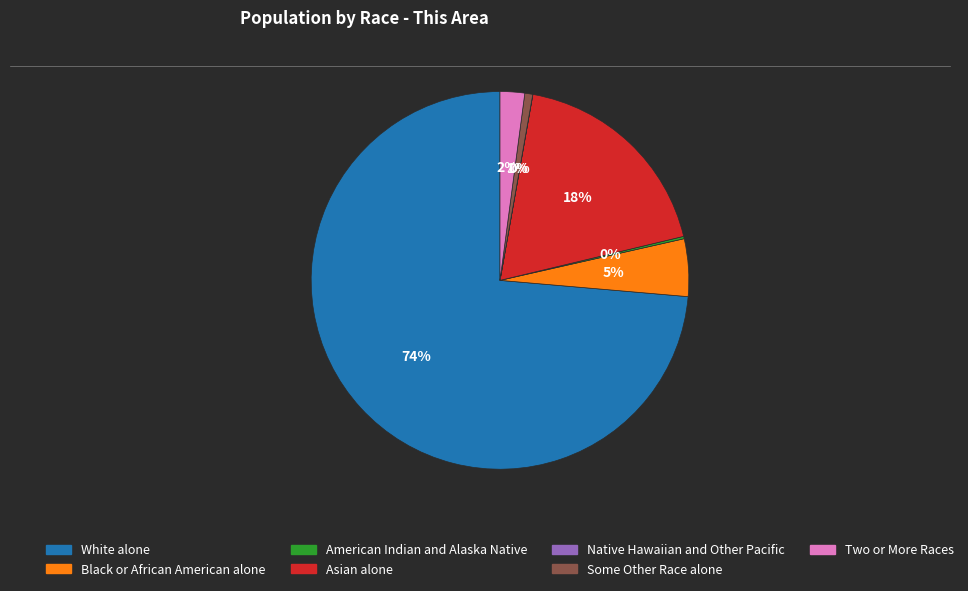

Is the sum of White alone and Black or African American alone greater than half?

Yes